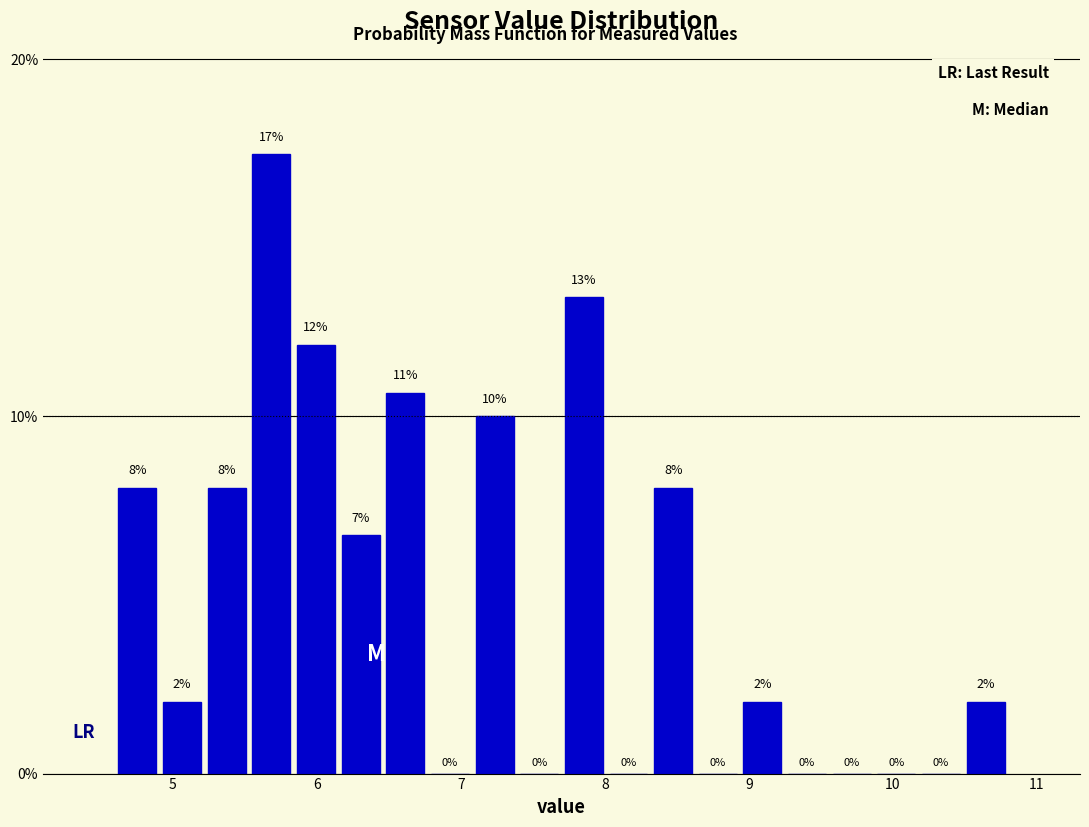

Read against the x-axis, roughly where is the centre of the tallest bar?

5.7